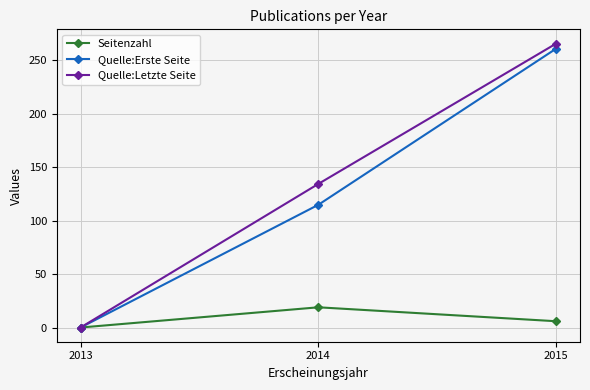

How many categories are shown in the chart?

3